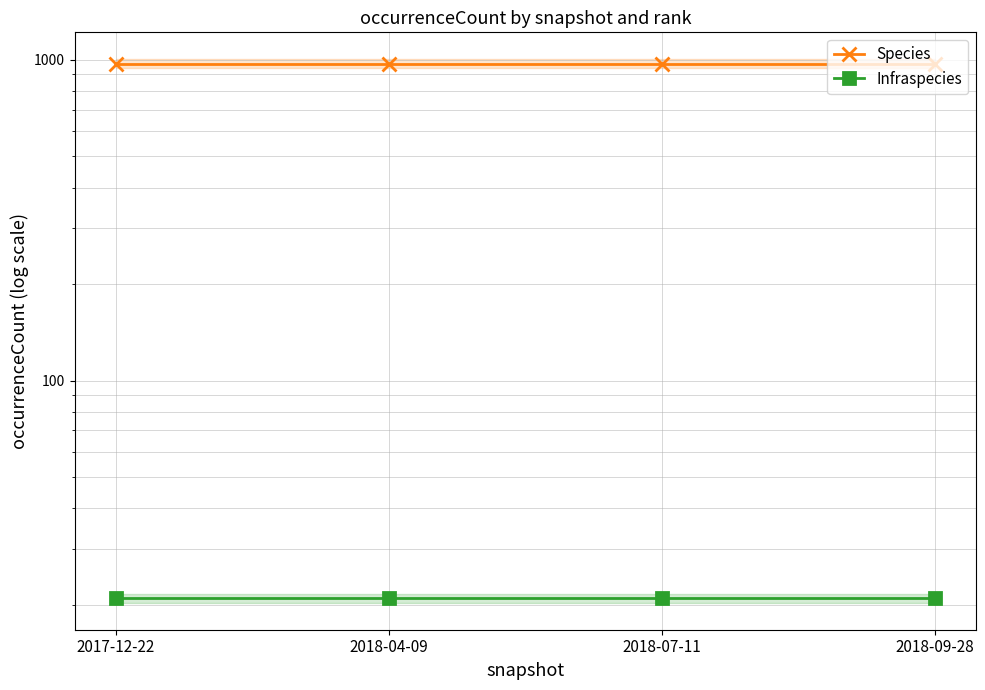

The Species series shows 1282 at 2018-04-09. True or false?

False